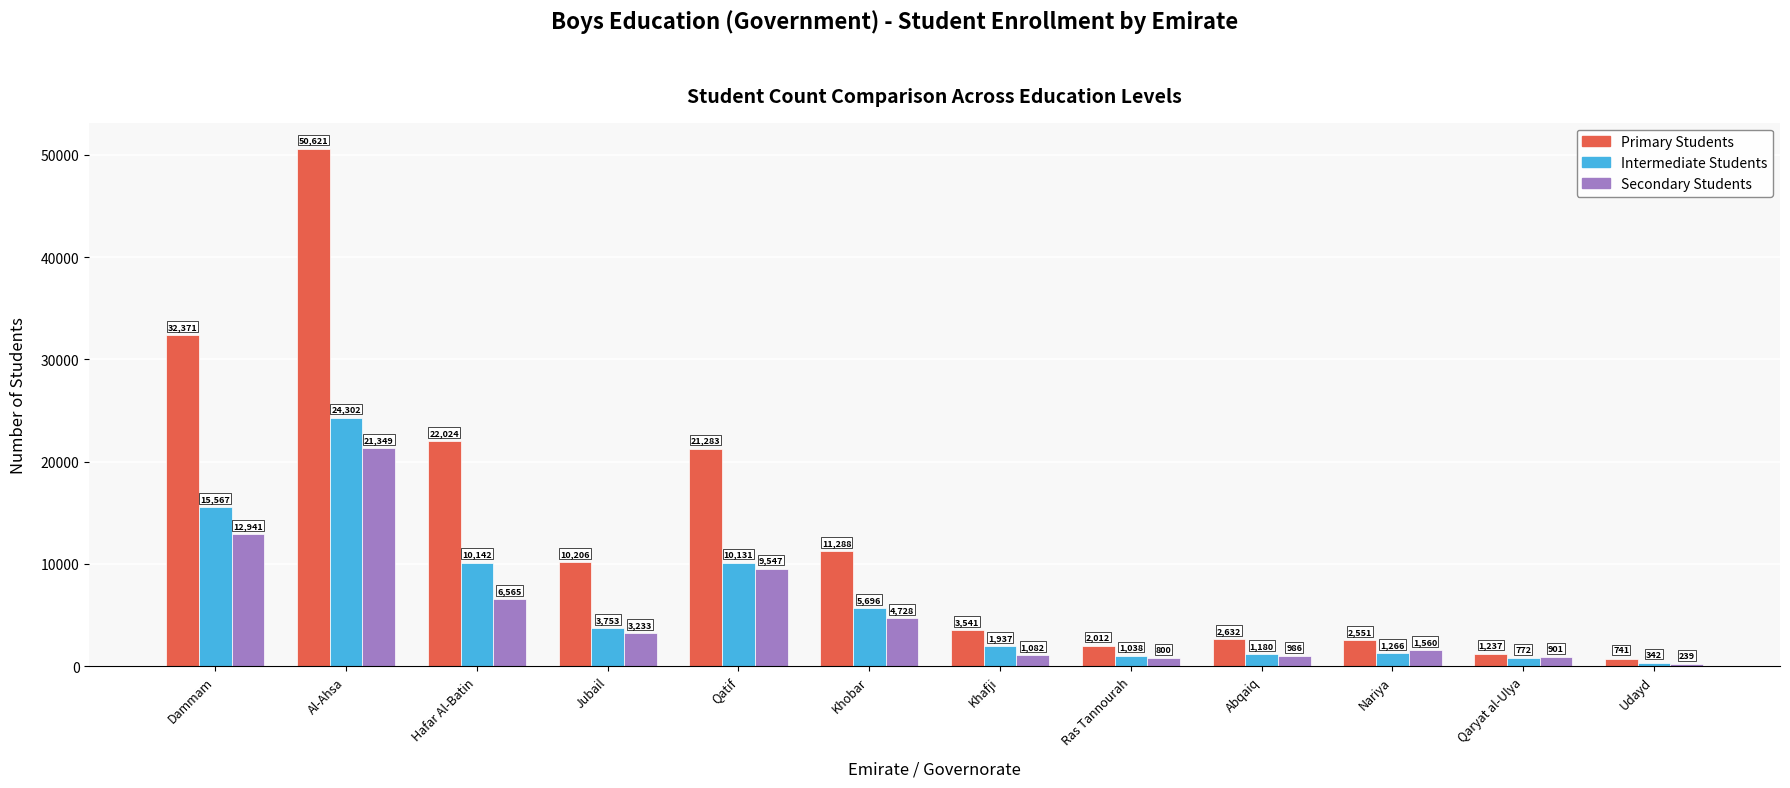

What is the difference between the Intermediate Students values at Hafar Al-Batin and Nariya?

8876